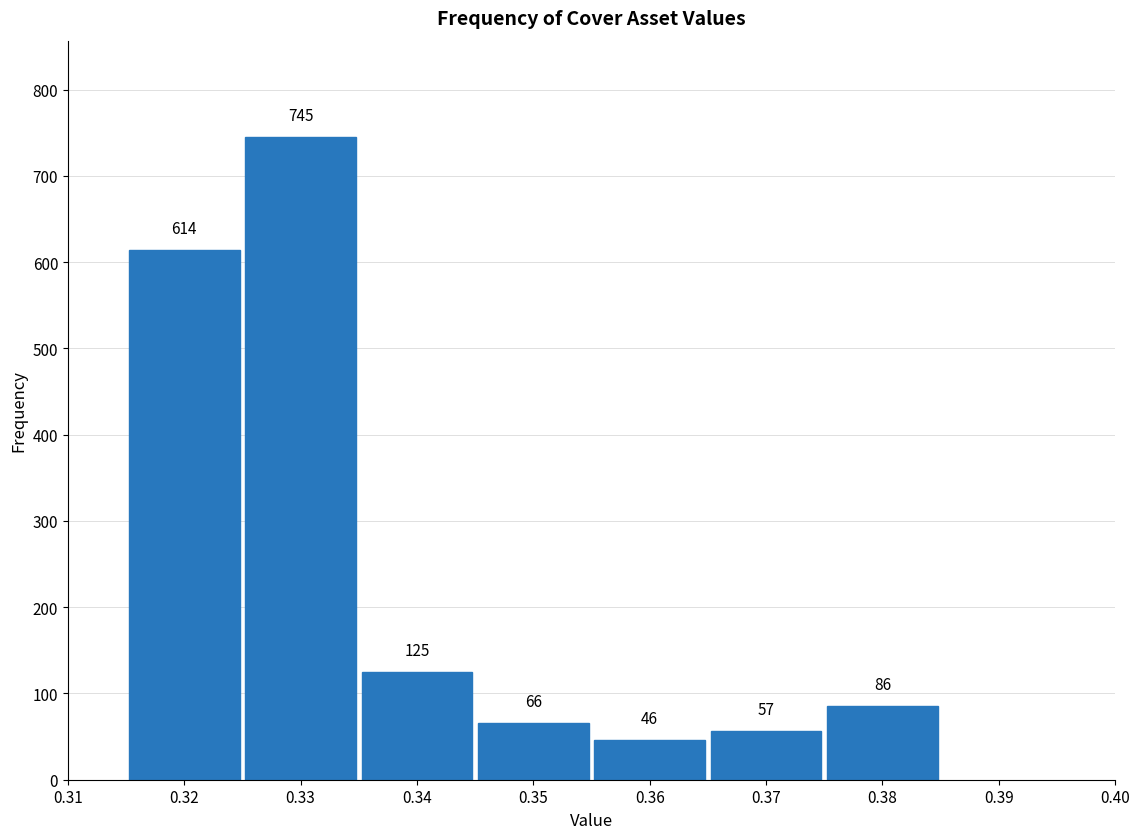

Reading left to right, list all the values displayed in this chart.

614	745	125	66	46	57	86